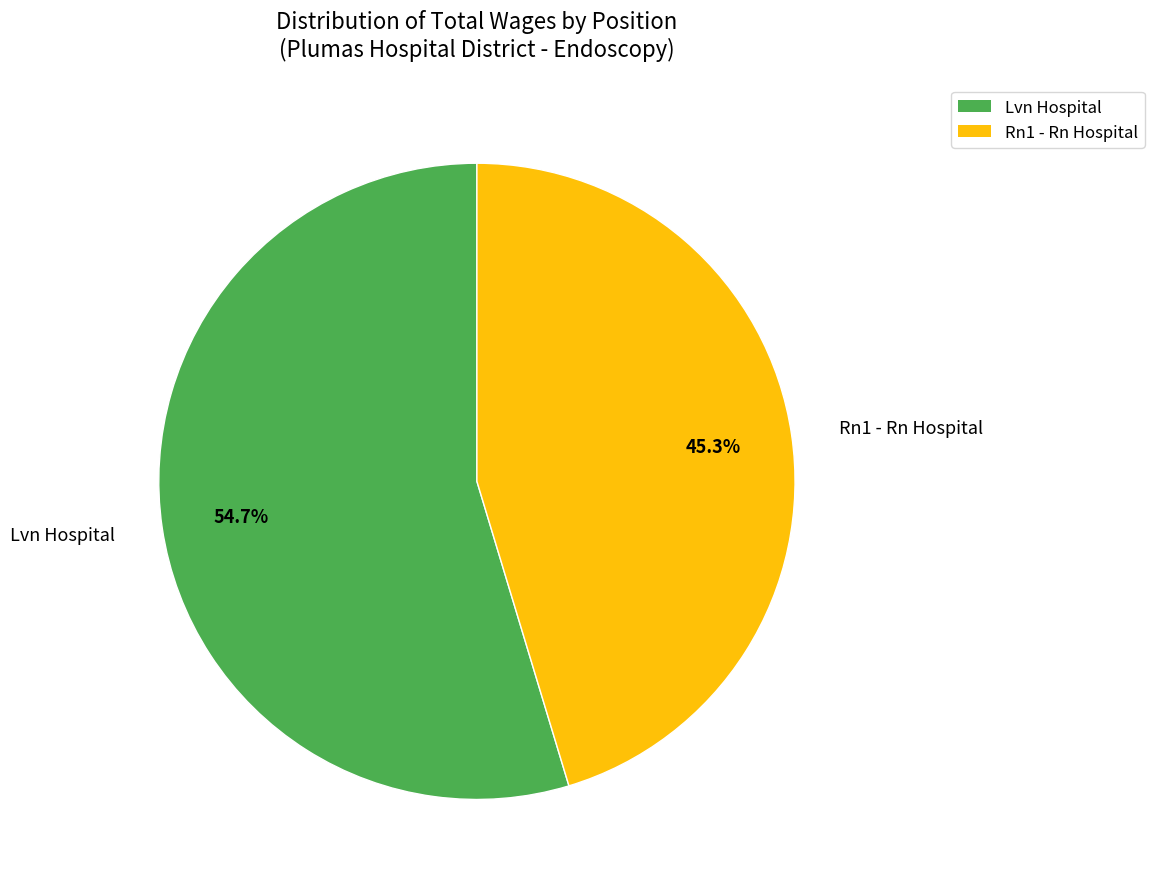

How many segments does this pie chart have?

2